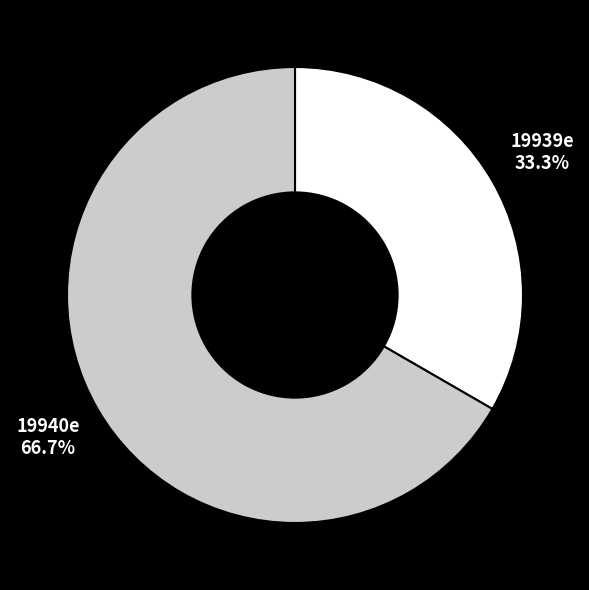

How many segments does this pie chart have?

2